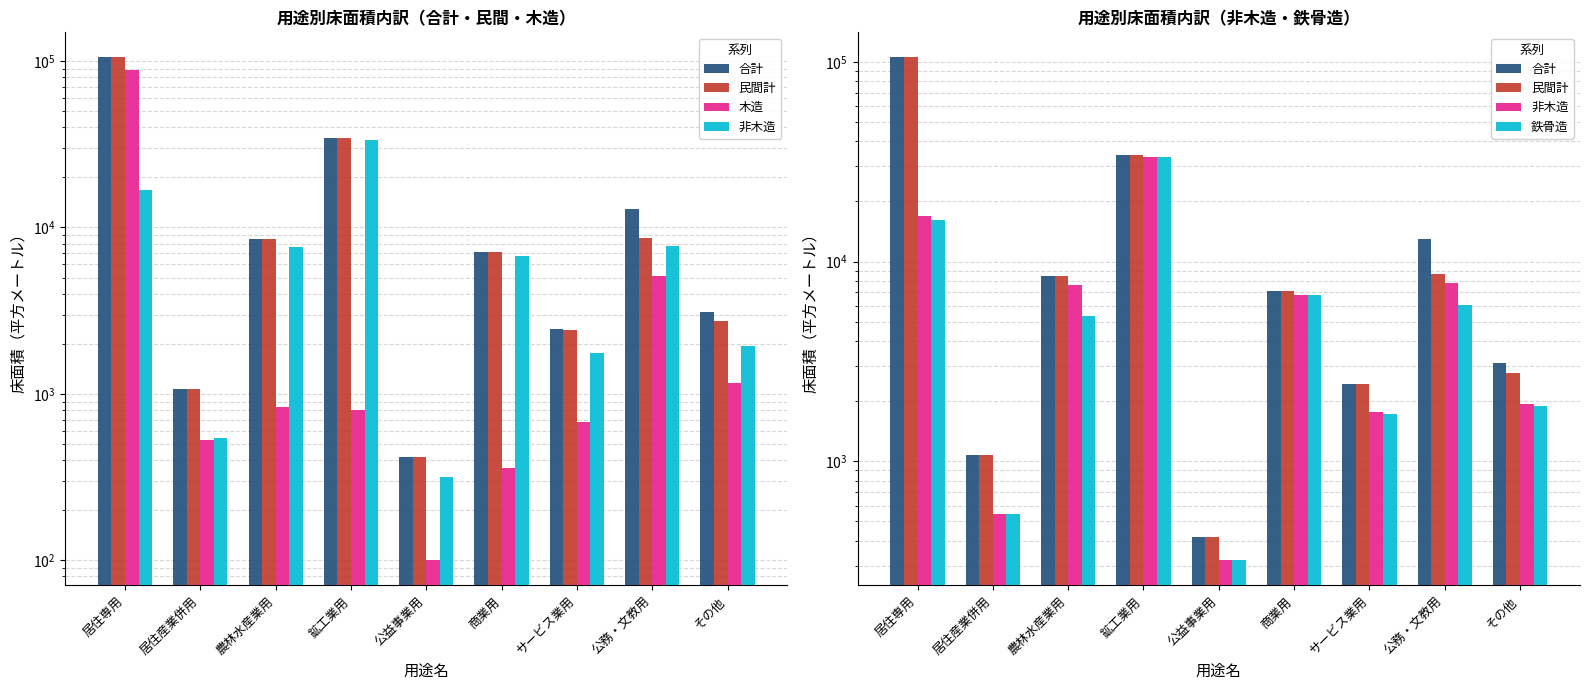

Reading left to right, transcribe all the data shown in this chart.

合計: 105084	1070	8490	34265	419	7137	2442	12891	3114
民間計: 105084	1070	8490	34265	419	7137	2428	8629	2758
木造: 88246	526	832	806	100	357	674	5115	1170
非木造: 16838	544	7658	33459	319	6780	1768	7776	1944
鉄骨造: 16228	544	5349	33459	319	6767	1720	6069	1892